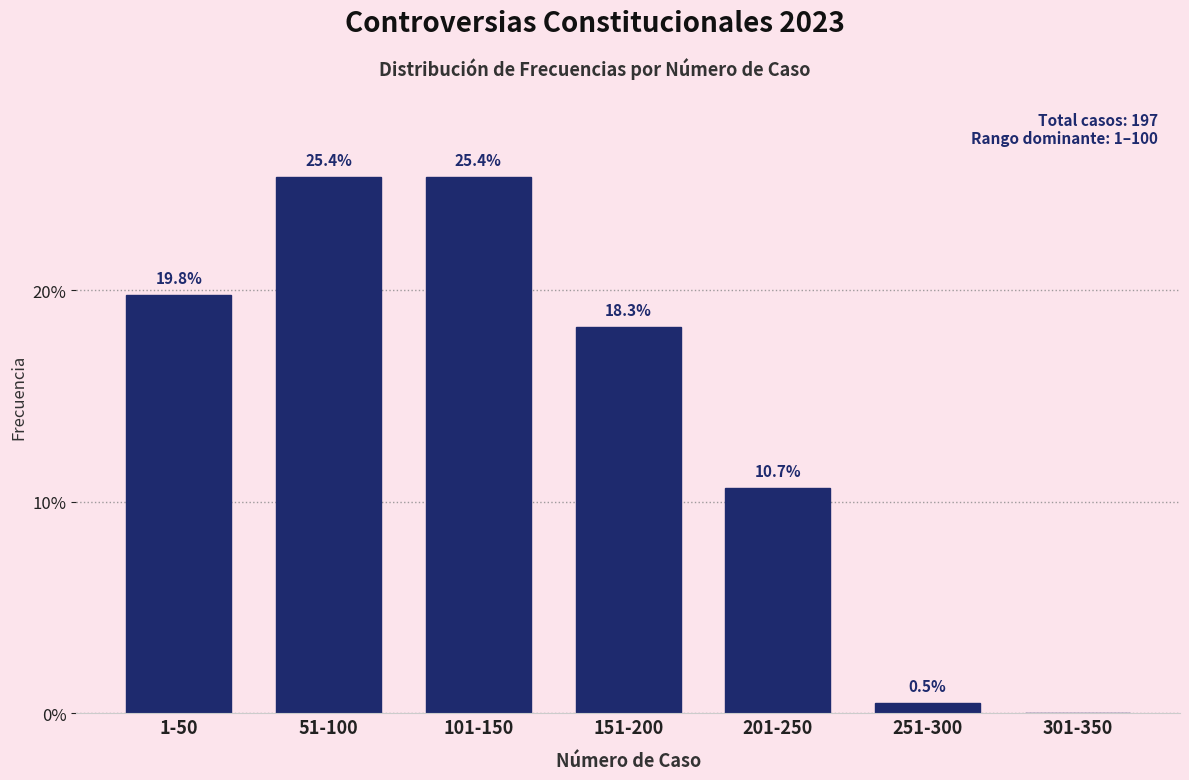

Reading left to right, transcribe all the data shown in this chart.

1-50=19.8	51-100=25.4	101-150=25.4	151-200=18.3	201-250=10.7	251-300=0.5	301-350=0.0